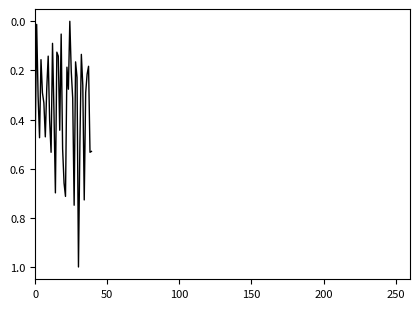

What is the greatest value displayed?

1.0